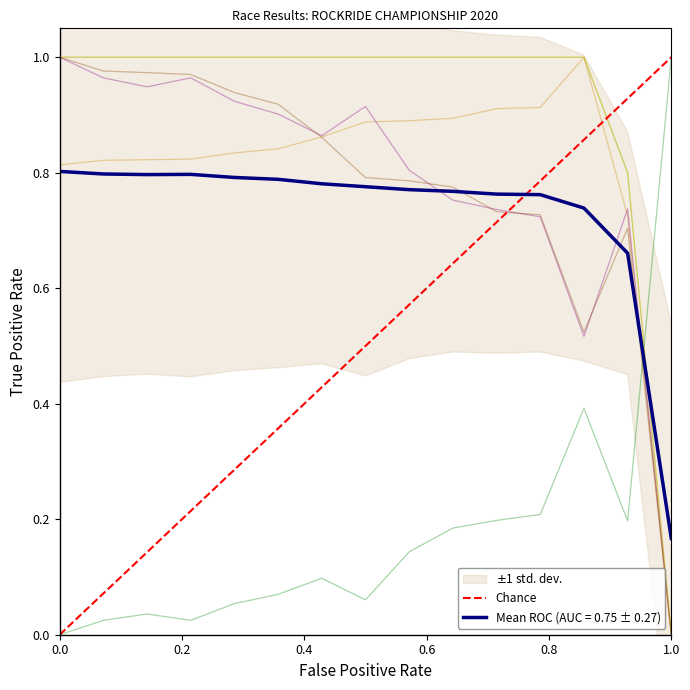

Where is Mean ROC (AUC = 0.75 ± 0.27) nearest to the value 0?

1.0